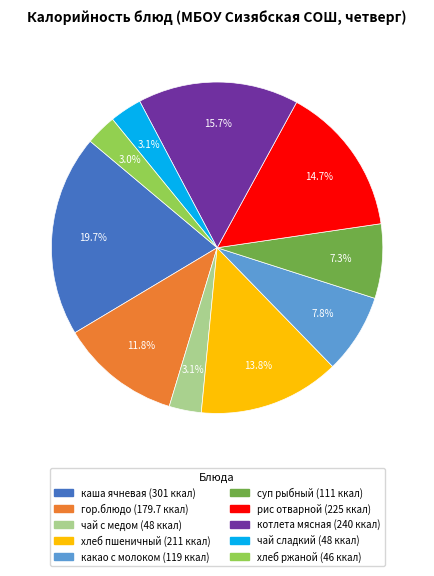

To the nearest percent, what percentage of the pie is суп рыбный?

7%